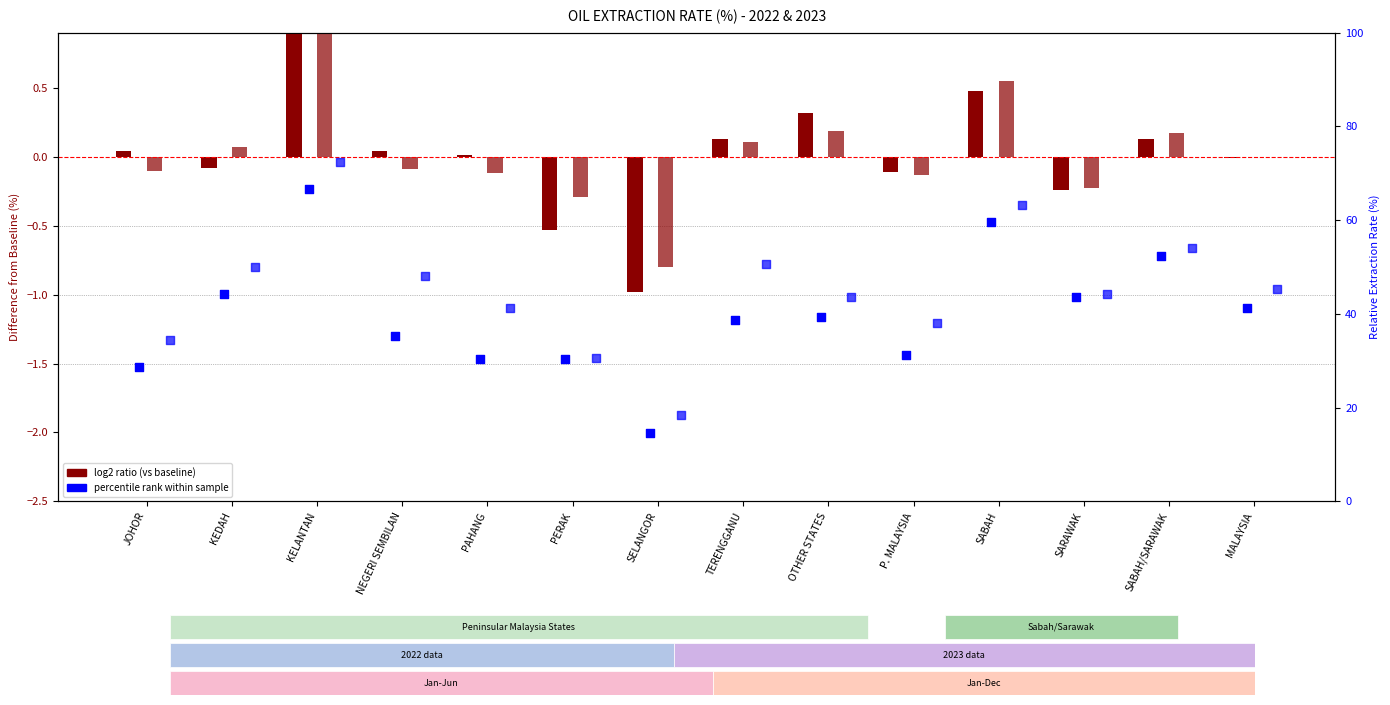

Is the value of Average Jan-Jun 2022 at KEDAH greater than the value of Average Jan-Jun 2023 at SABAH?

No